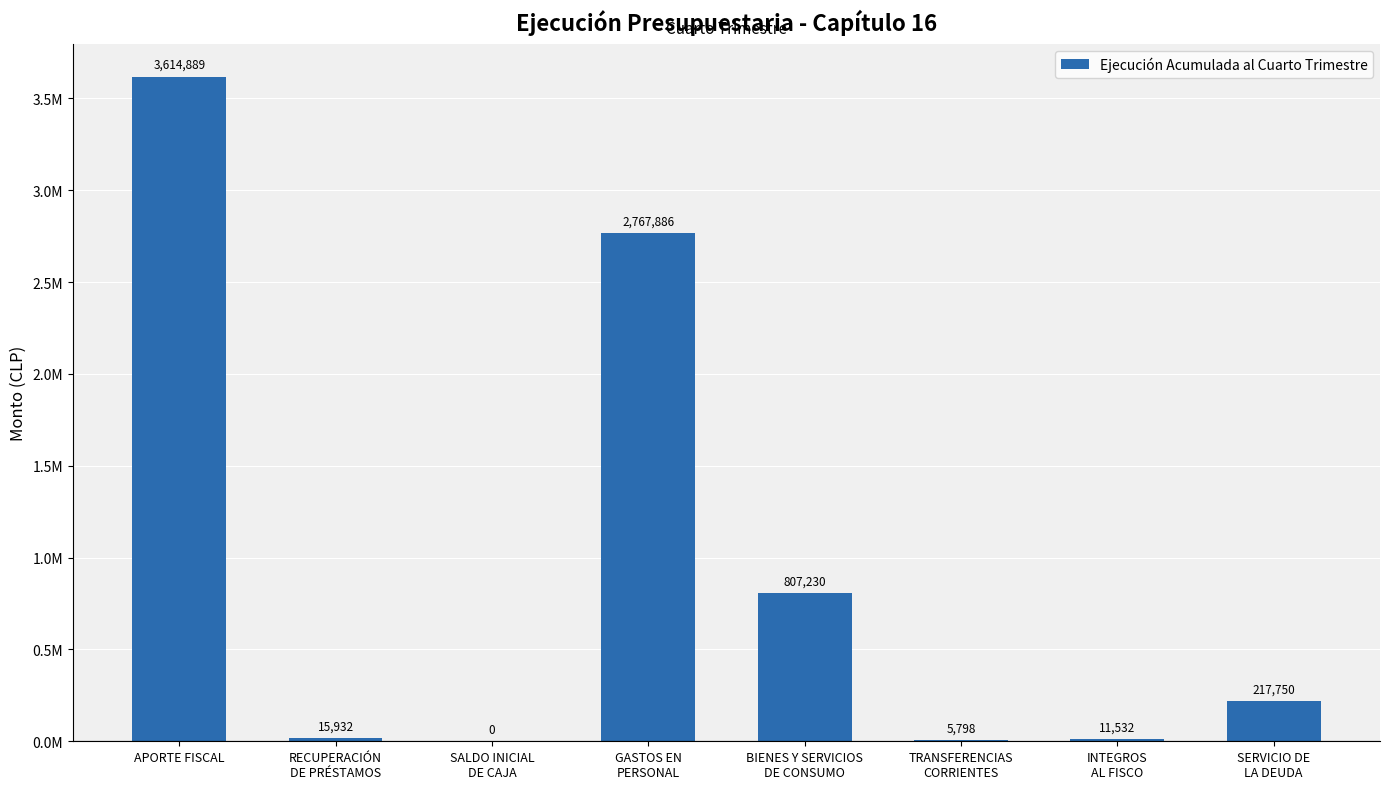

What is the sum of the values at INTEGROS
AL FISCO and RECUPERACIÓN
DE PRÉSTAMOS?

27464